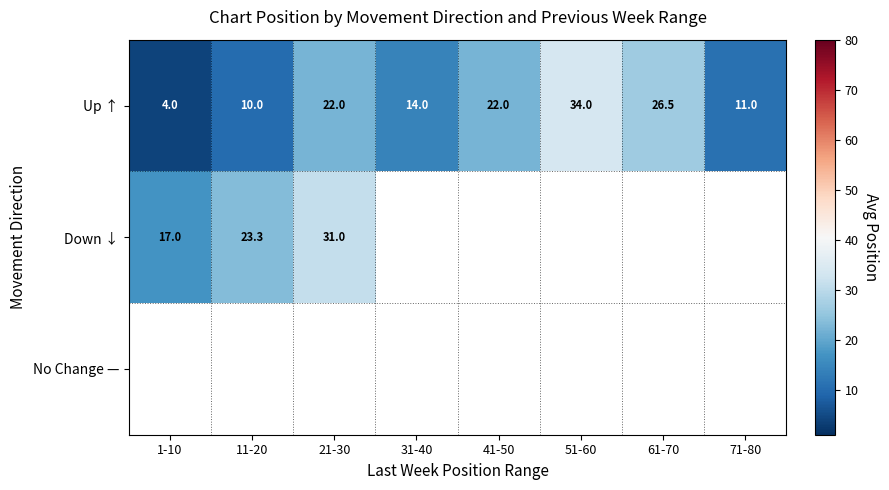

The value of Down ↓ at 1-10 is 17.0. True or false?

True